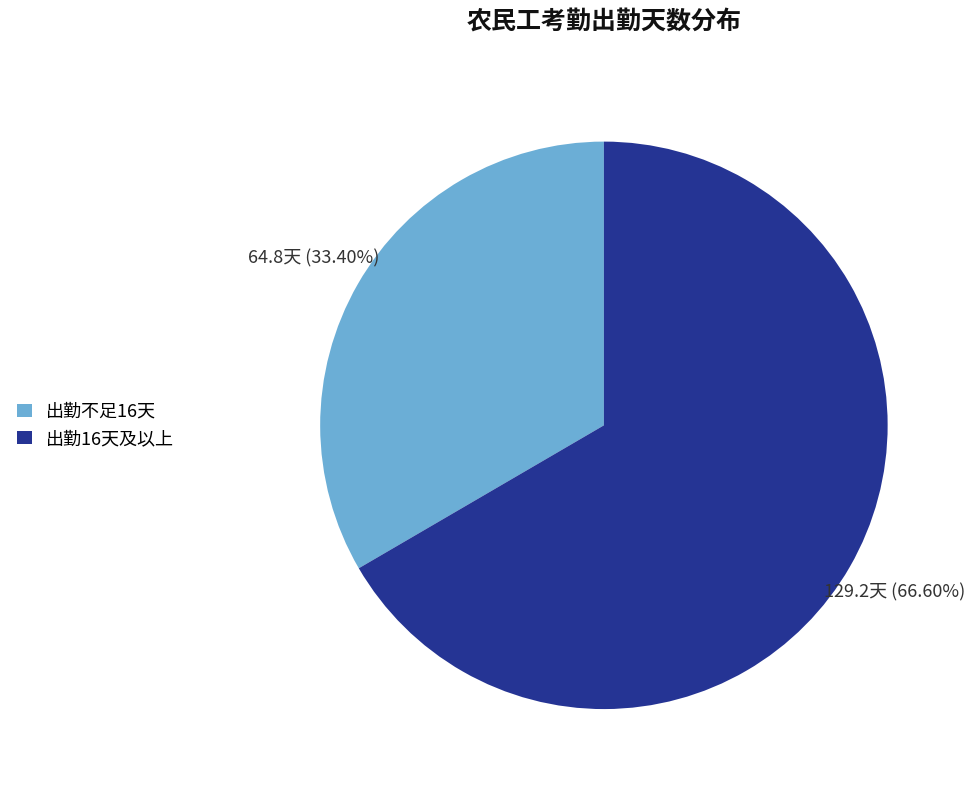

Do 出勤16天及以上 and 出勤不足16天 together represent more than half of the pie?

Yes